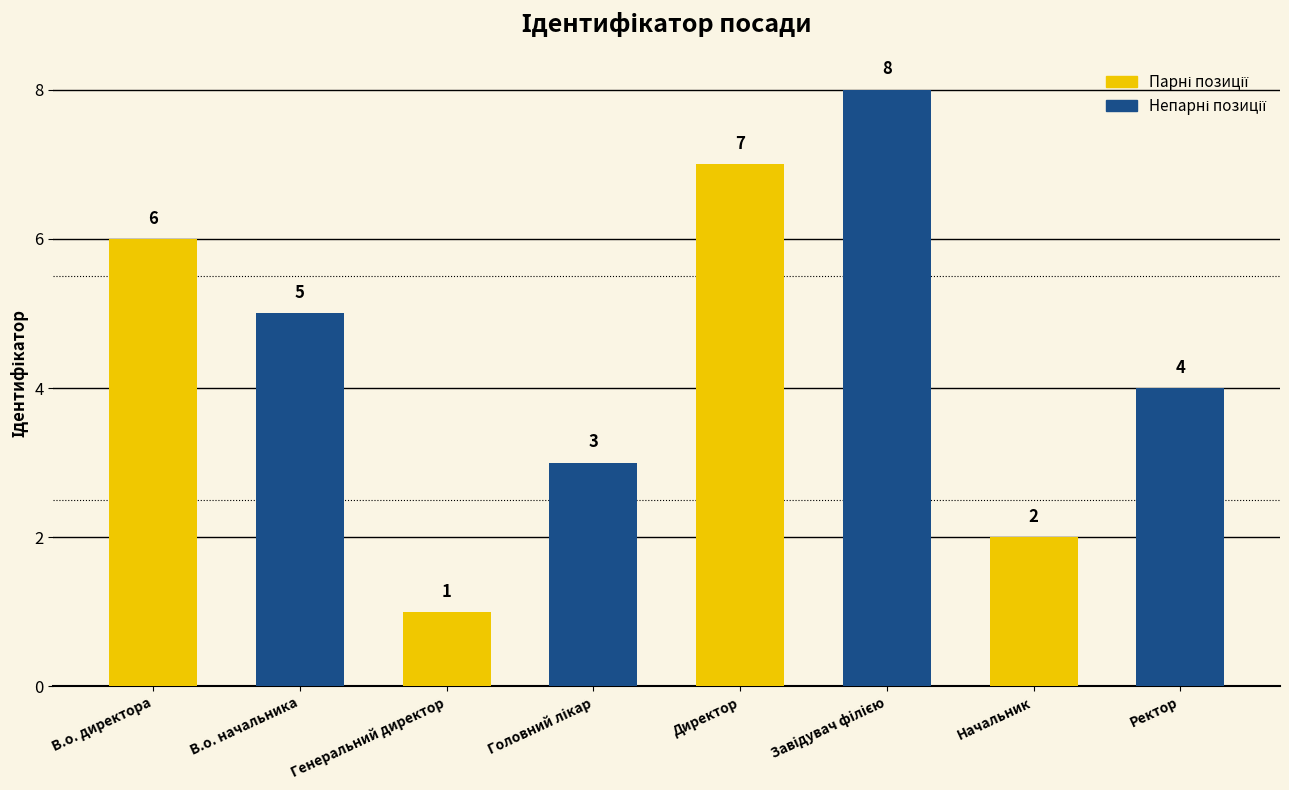

How many values are below 5?

4